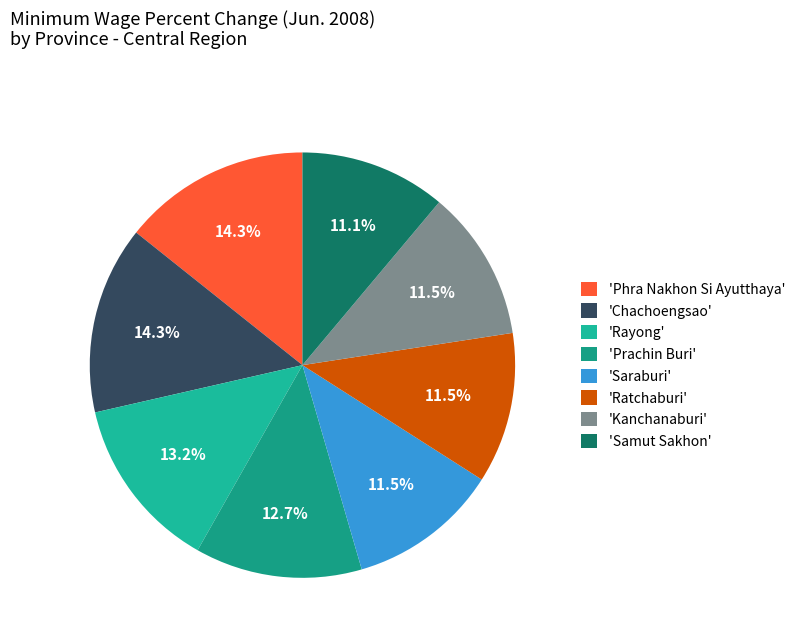

Is there any slice that represents more than half of the pie?

No